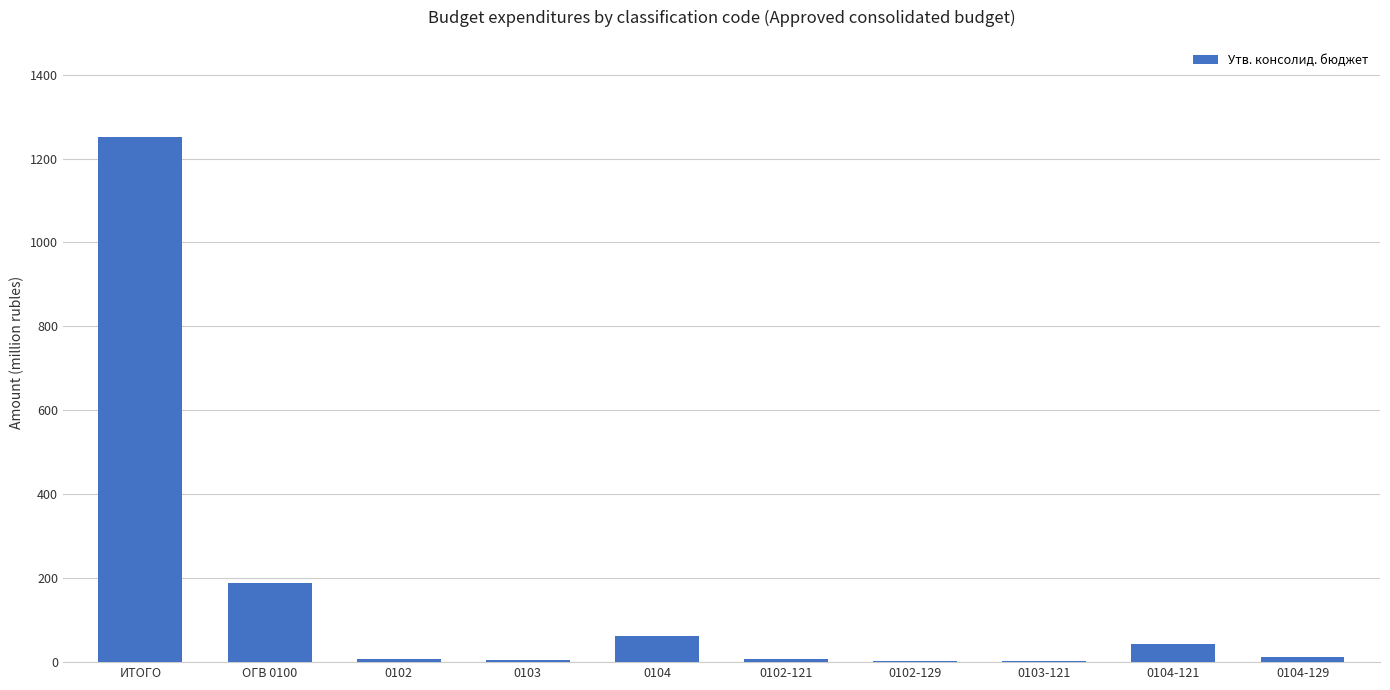

The value at ОГВ 0100 is 189.4. True or false?

True